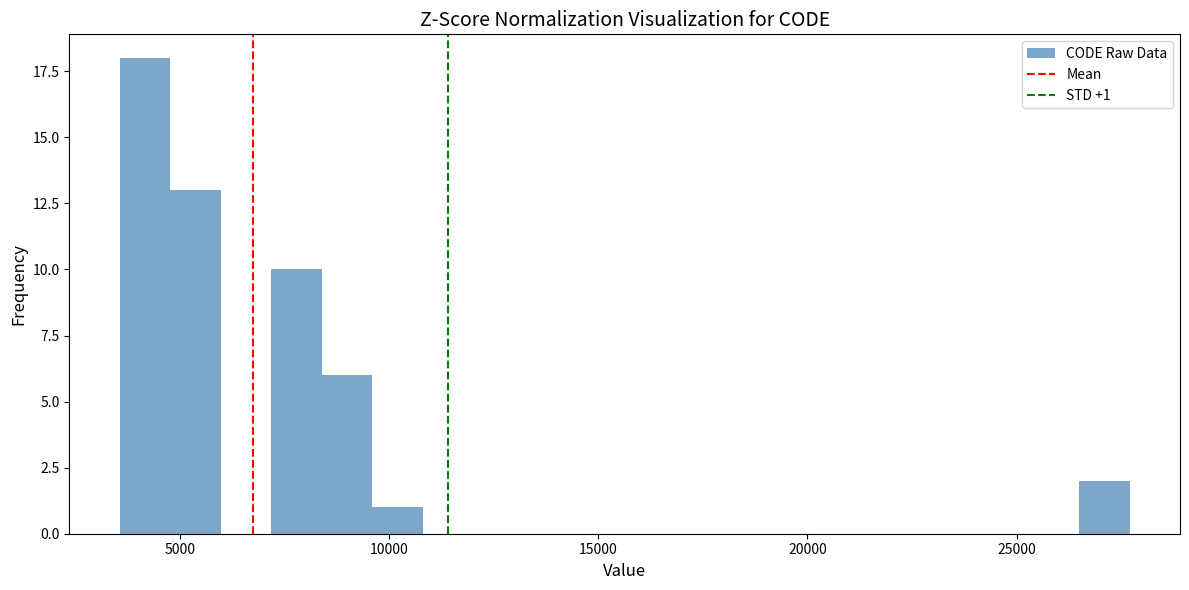

Around what value on the x-axis is the tallest bar? Give the approximate position of its centre, as read against the axis.

4000